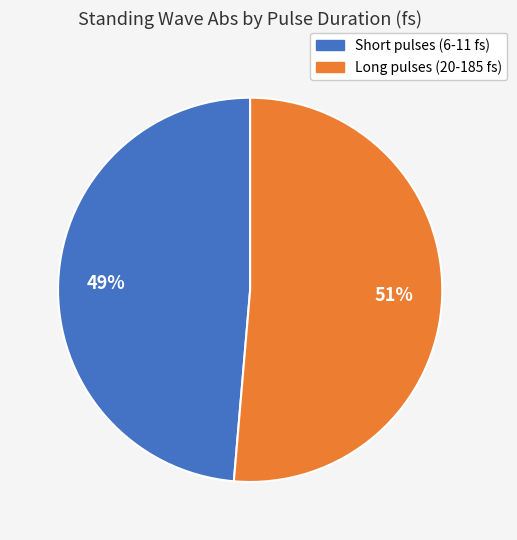

Does any single category account for the majority?

Yes